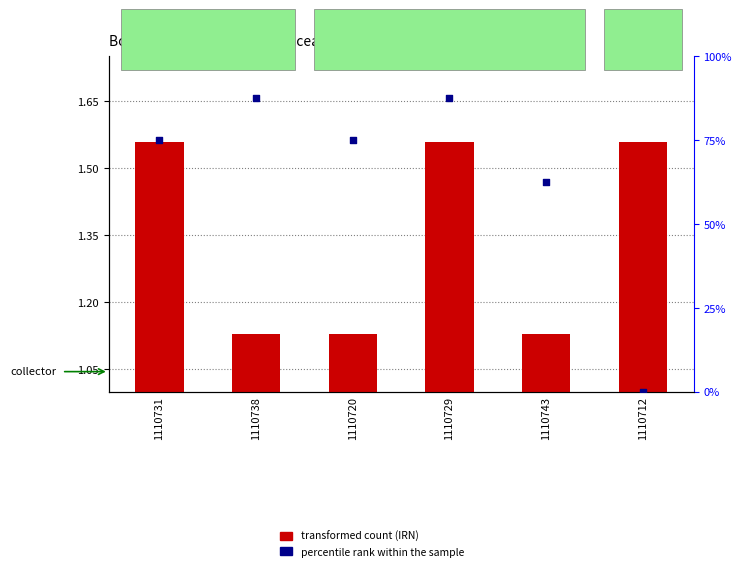

Which series has the largest total across all categories?

percentile rank within the sample